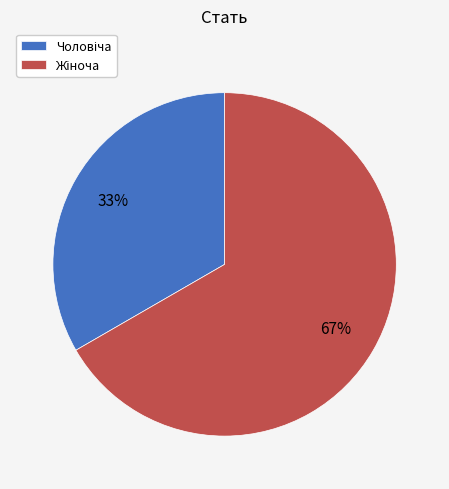

To the nearest percent, what is the average slice percentage?

50%